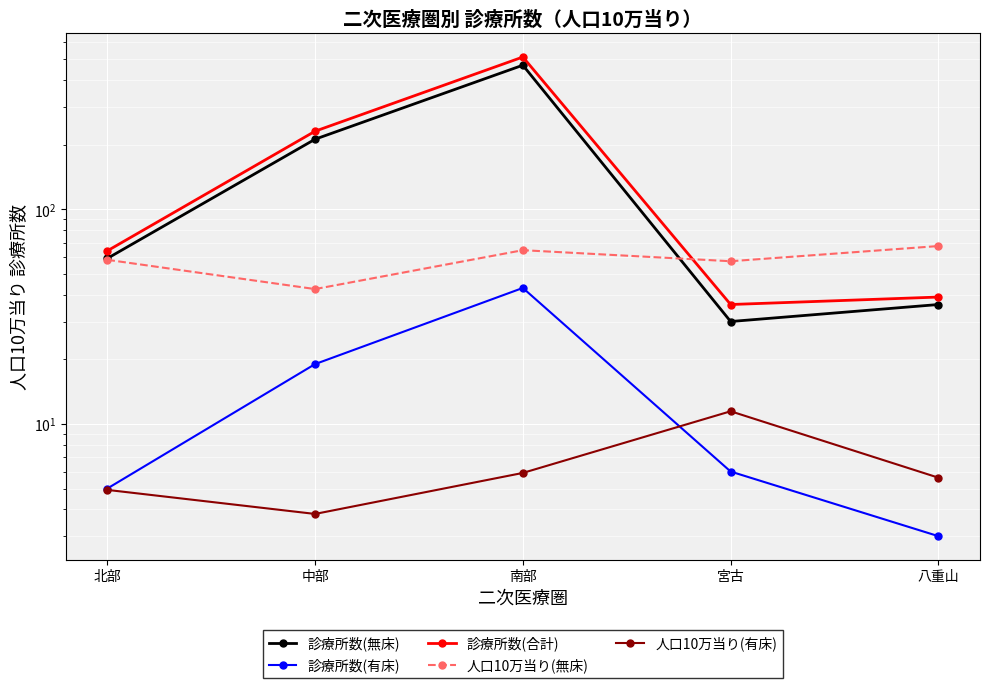

What is the value of the 人口10万当り(無床) point at the 5th from the left?

67.4